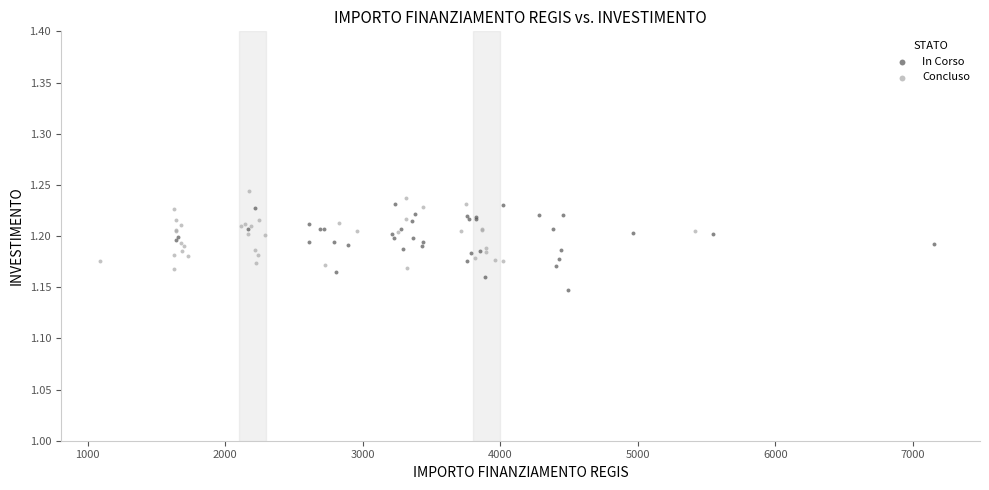

Which series has the largest Y range (max minus min)?

In Corso